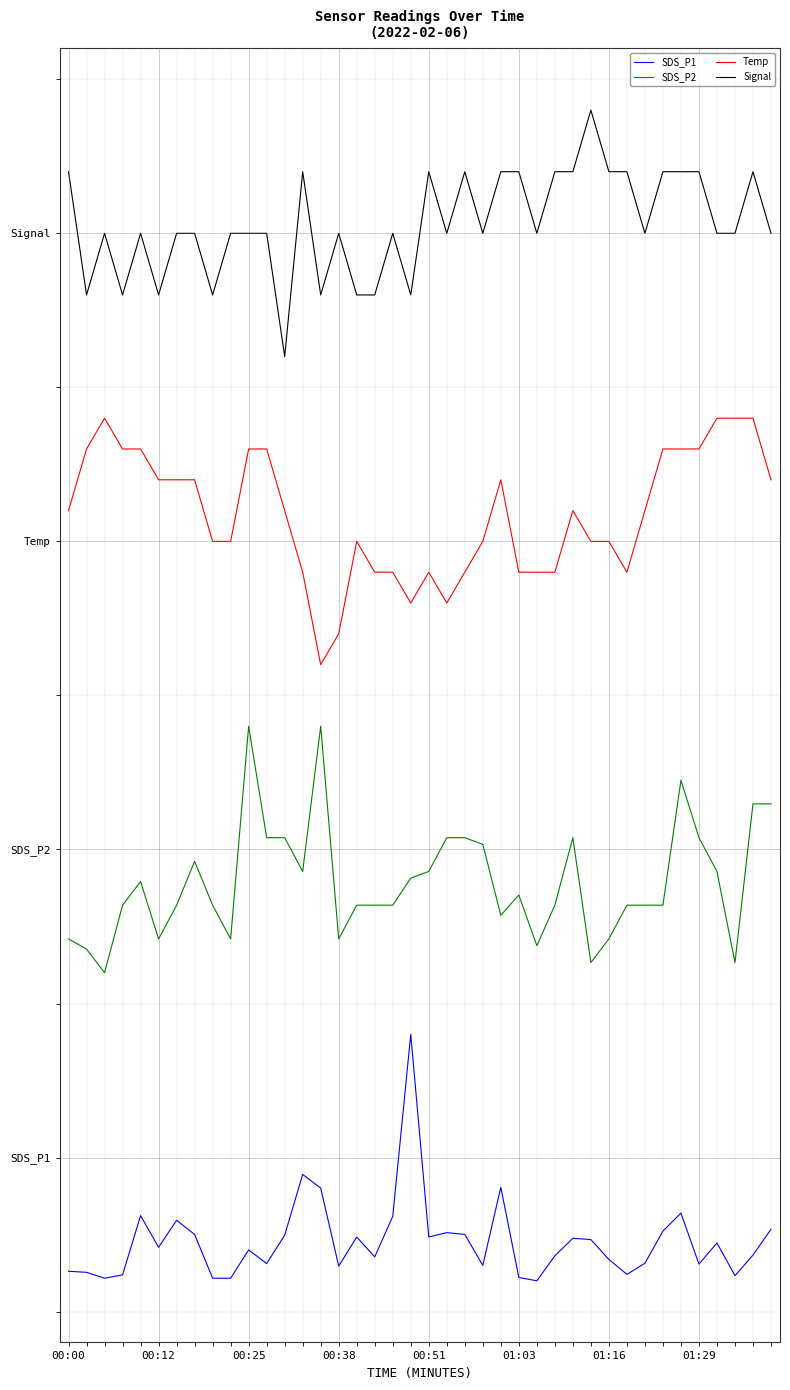

What is the average value of the SDS_P2 series?

0.9